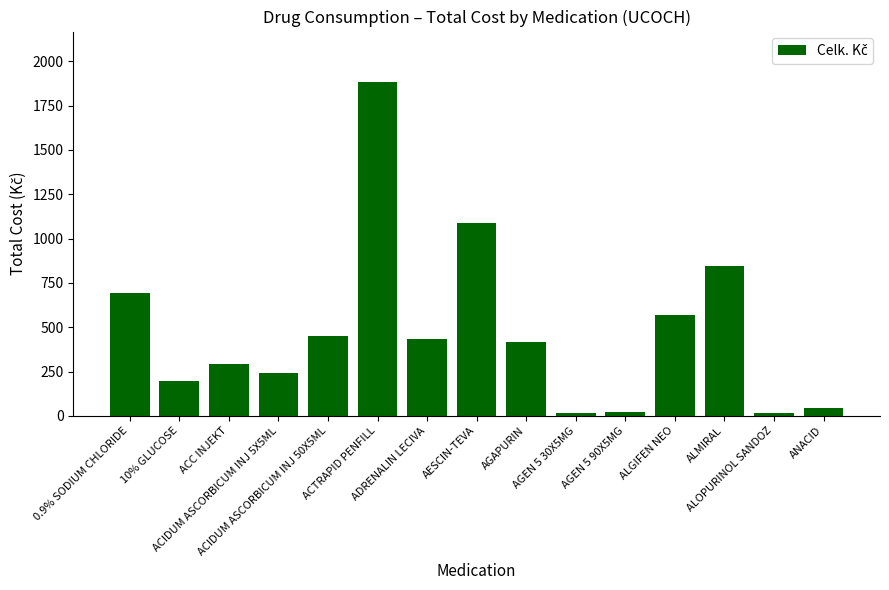

Between 0.9% SODIUM CHLORIDE and ANACID, which is larger?

0.9% SODIUM CHLORIDE